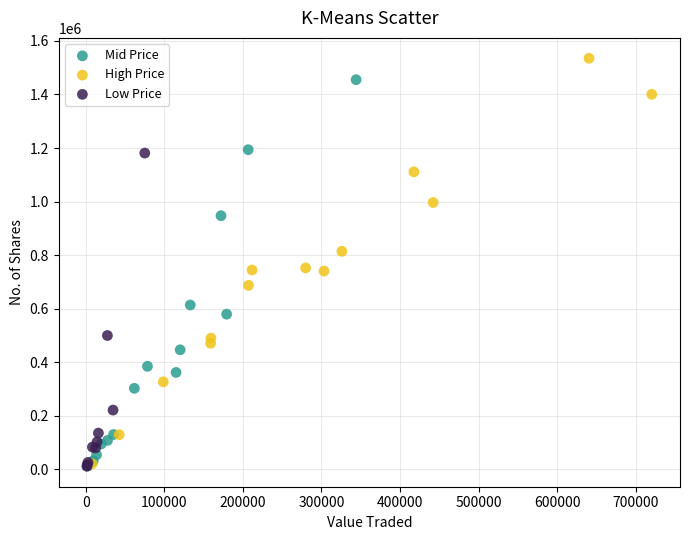

Which series reaches the maximum Y coordinate?

High Price